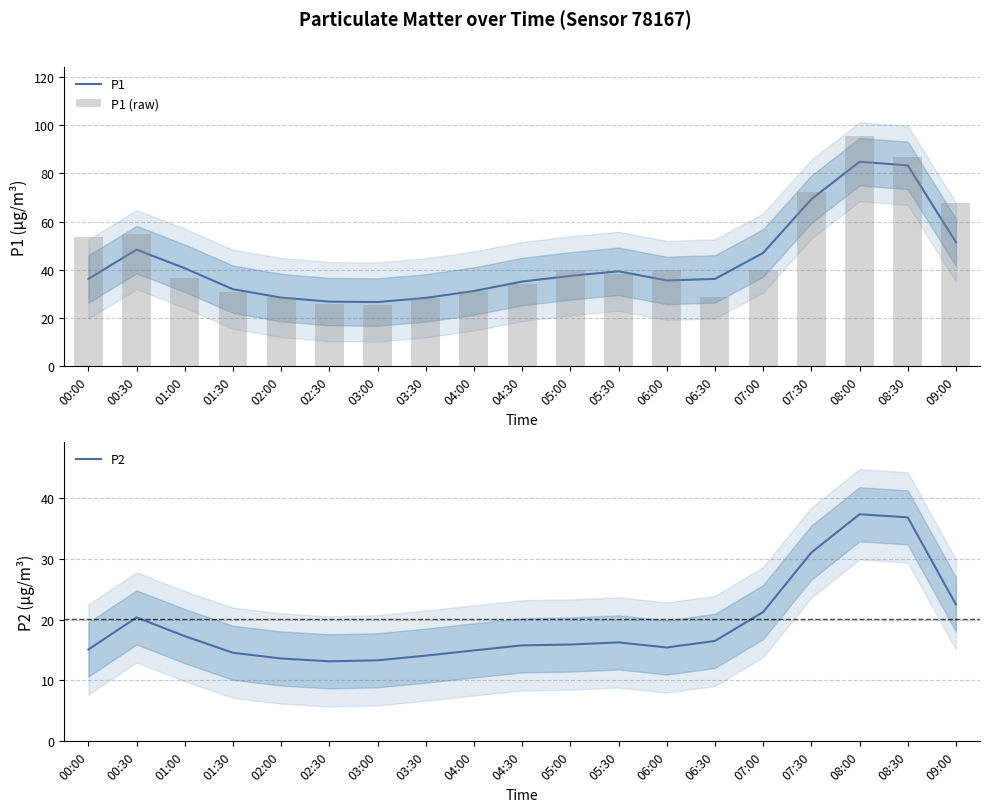

Reading left to right, what are all the values shown in this chart?

P1: 36.2	48.4	40.7	32.0	28.5	26.8	26.6	28.4	31.2	35.1	37.5	39.4	35.6	36.2	47.0	69.3	84.8	83.4	51.5
P1 (raw): 53.8	54.9	36.5	30.6	28.8	26.0	25.6	28.3	31.1	34.2	40.1	38.2	39.9	28.8	40.0	72.3	95.6	86.7	67.8
P2: 15.1	20.4	17.3	14.6	13.6	13.2	13.3	14.1	14.9	15.8	15.9	16.3	15.4	16.5	21.2	31.0	37.3	36.8	22.5